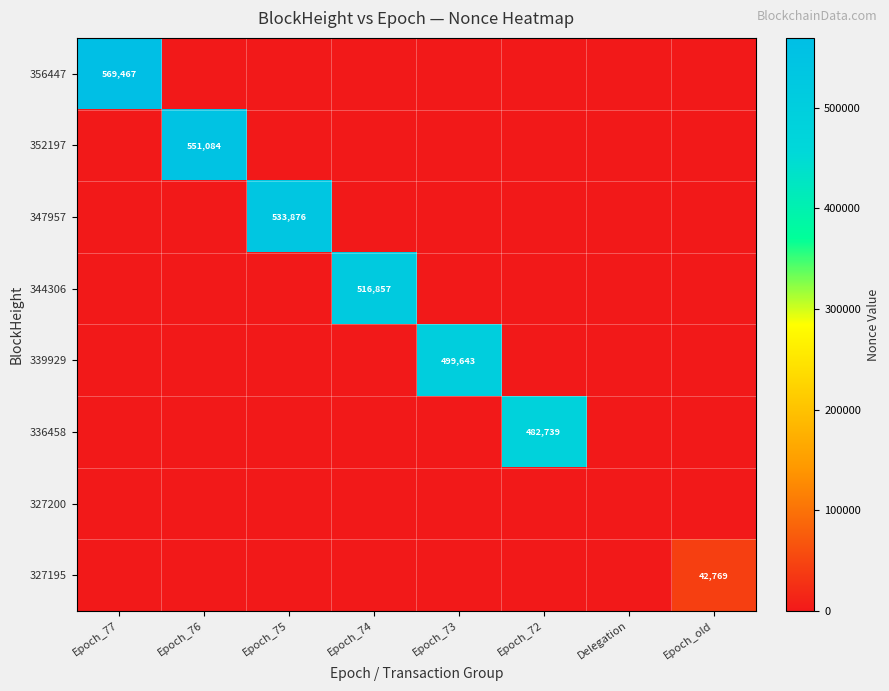

Is it true that 336458 equals 844640 at Epoch_72?

False